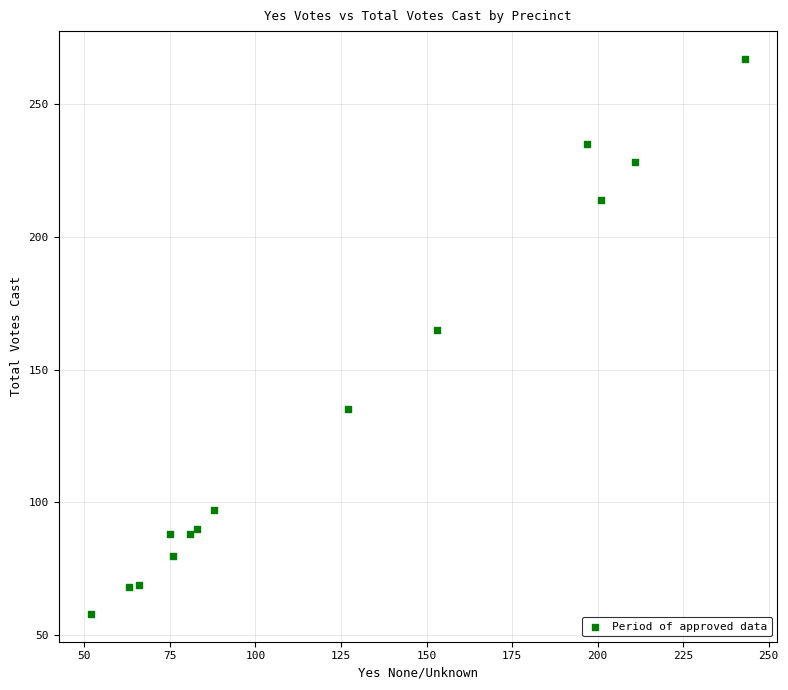

What Y value in the scatter plot is closest to 162?

165